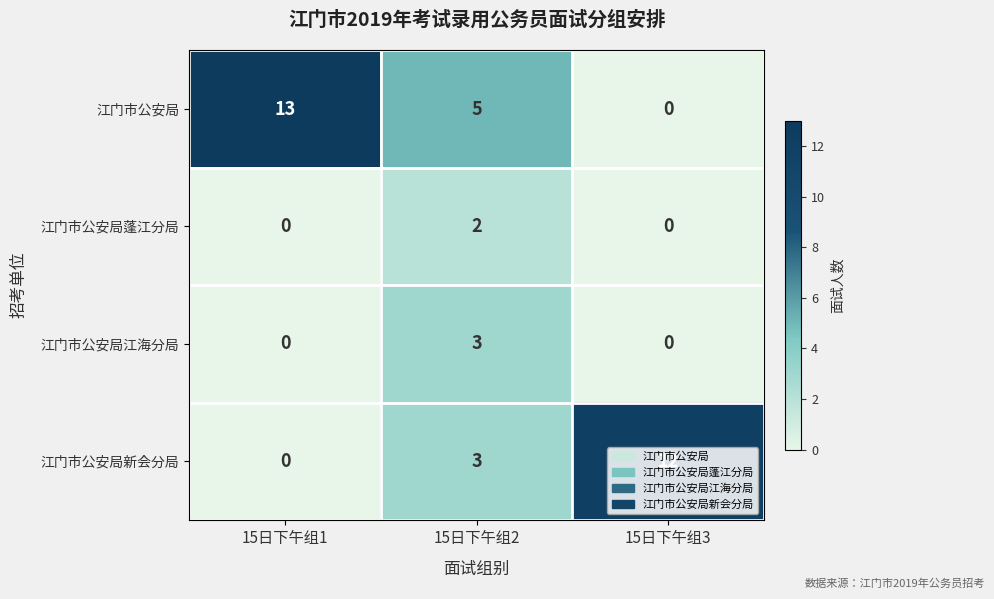

What is the maximum value for 江门市公安局?

13